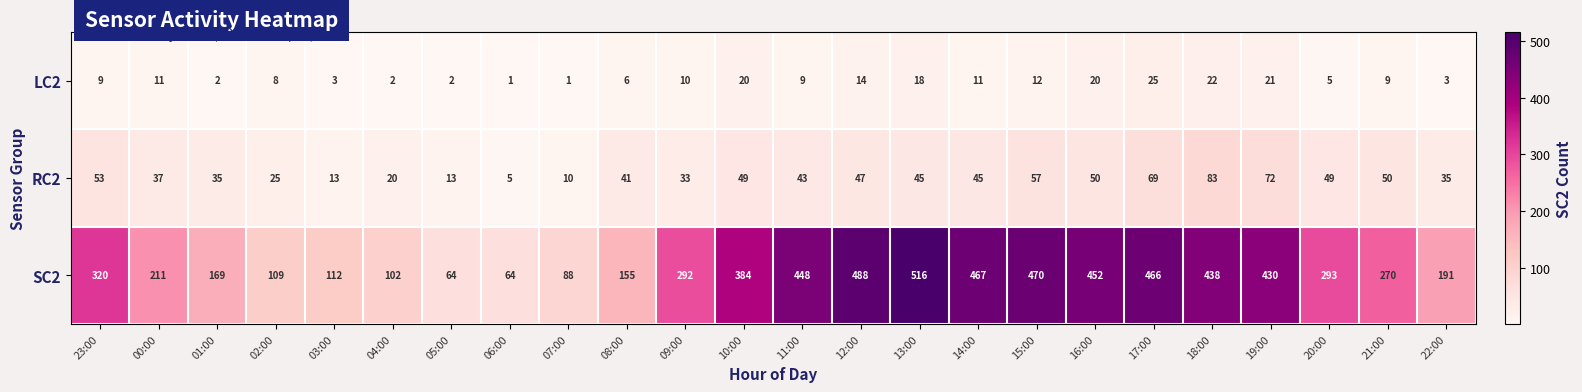

What is the difference between the maximum and second lowest values in the LC2 series?

24